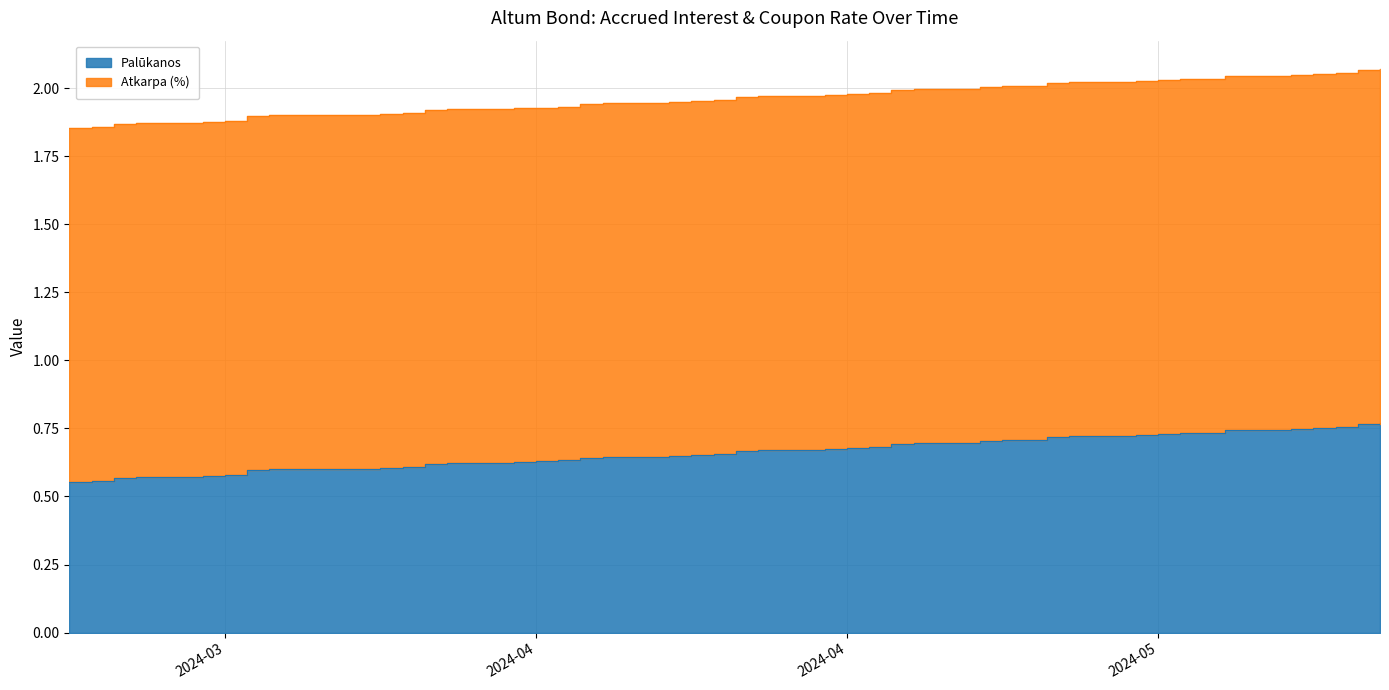

The chart shows a value of 1.0 at 2024-04-02. True or false?

False